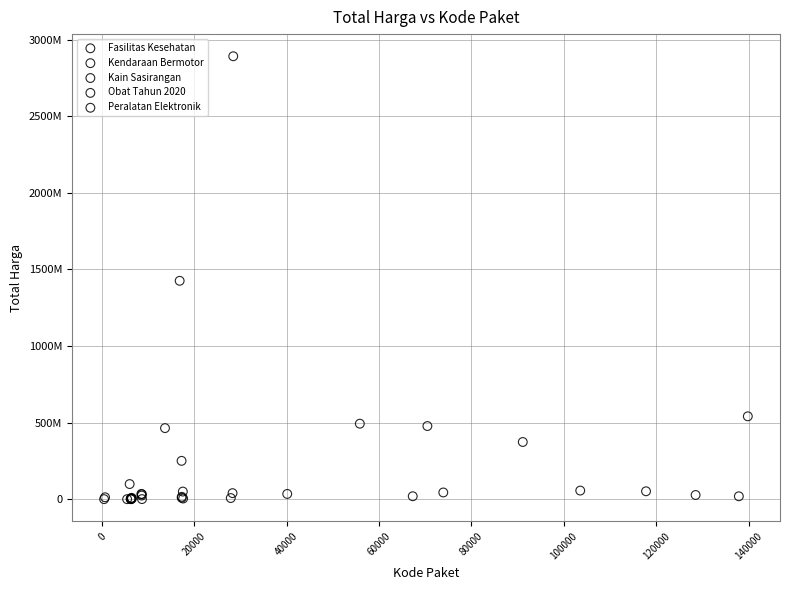

What are all the series names shown in the legend?

Fasilitas Kesehatan, Kendaraan Bermotor, Kain Sasirangan, Obat Tahun 2020, Peralatan Elektronik